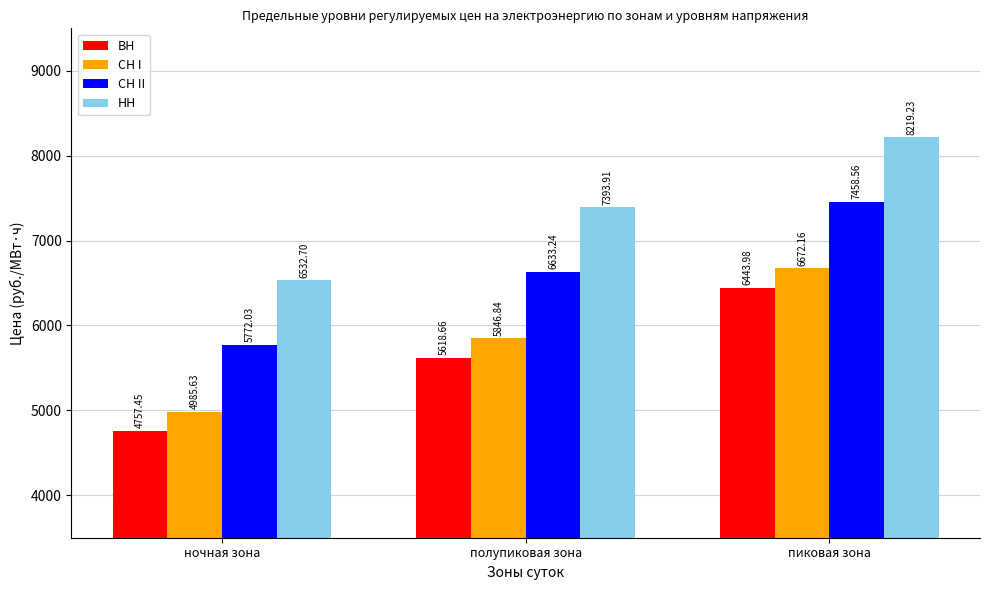

What position from the left is полупиковая зона?

2